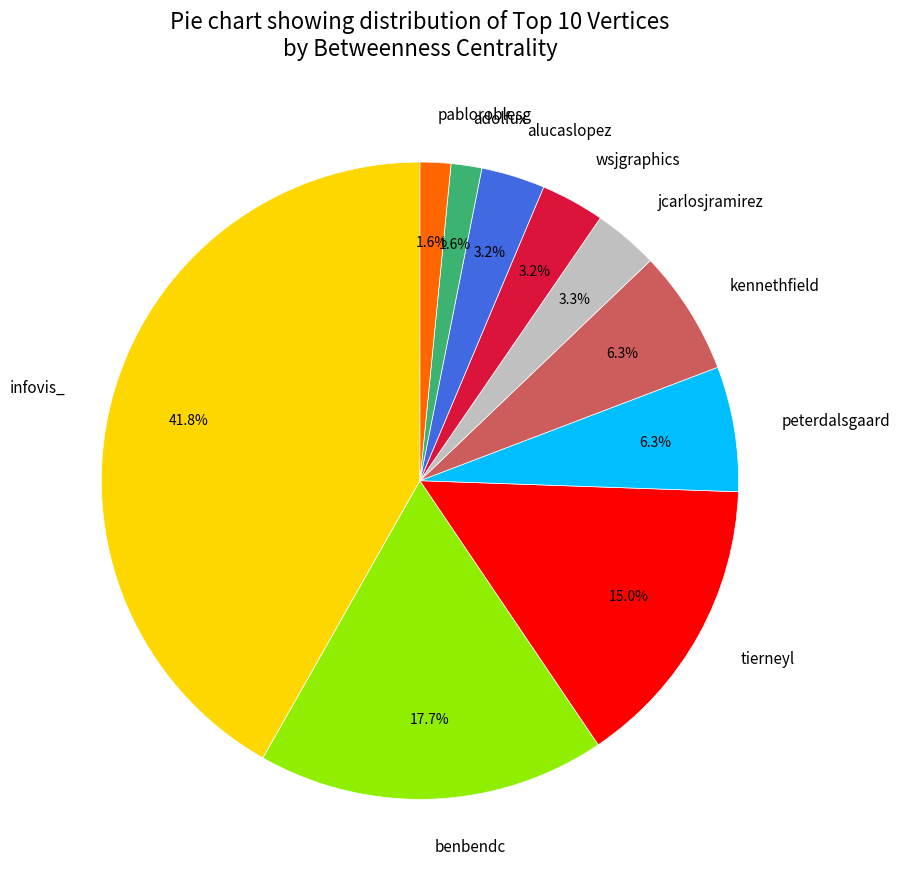

True or false: alucaslopez accounts for 3% of the total.

True